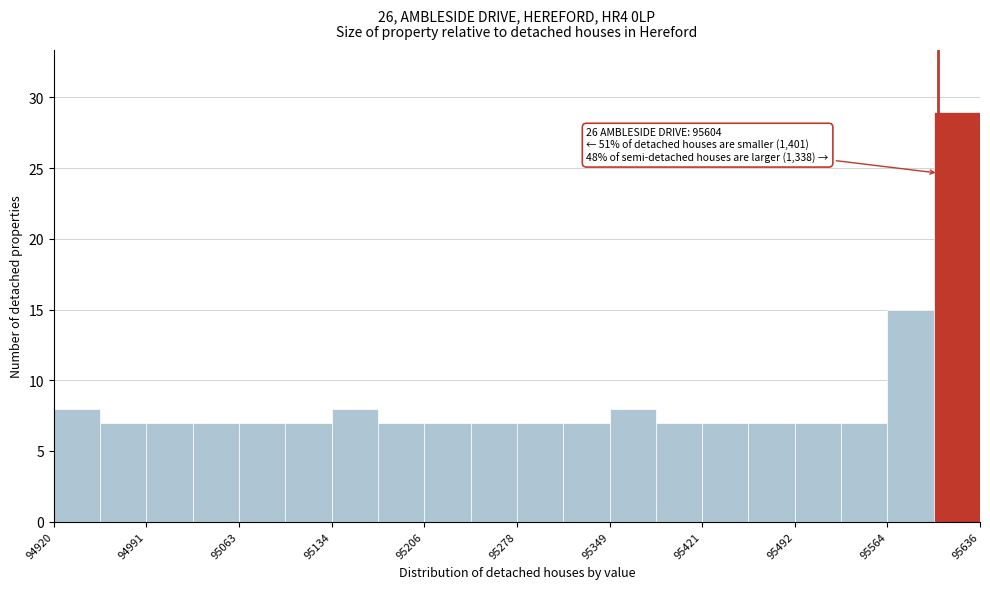

Read against the x-axis, roughly where is the centre of the tallest bar?

95620